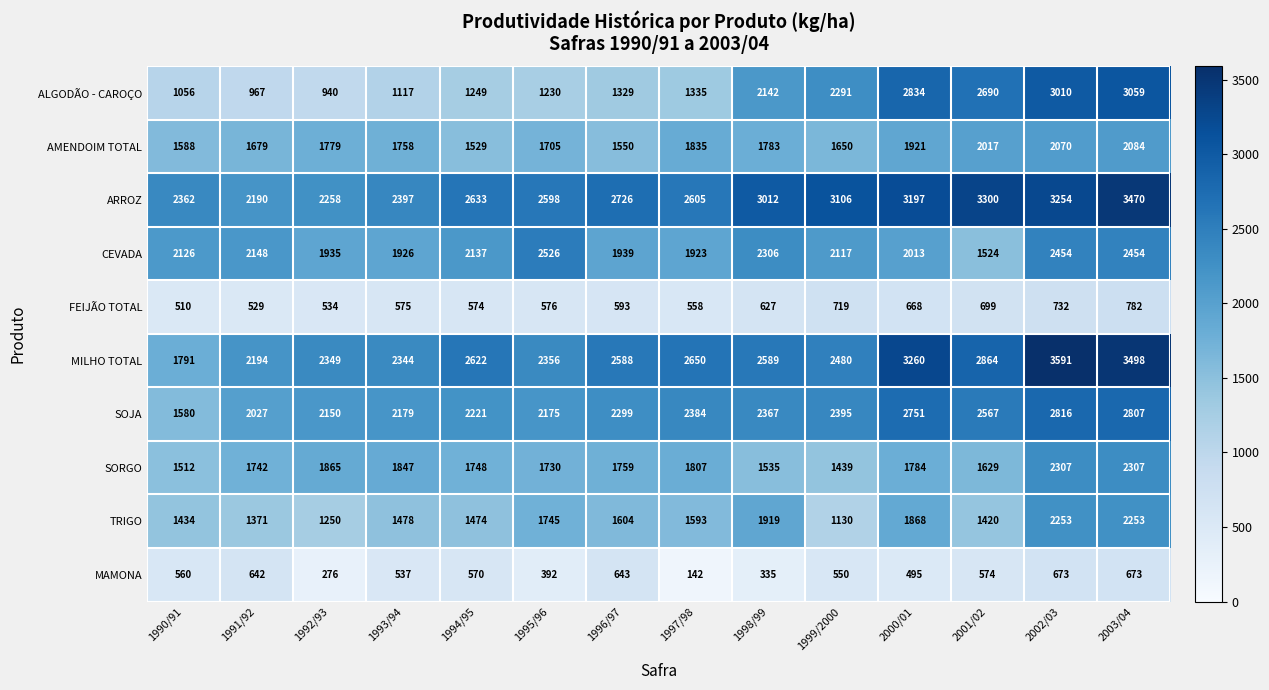

What is the total value across all series at 1993/94?

16158